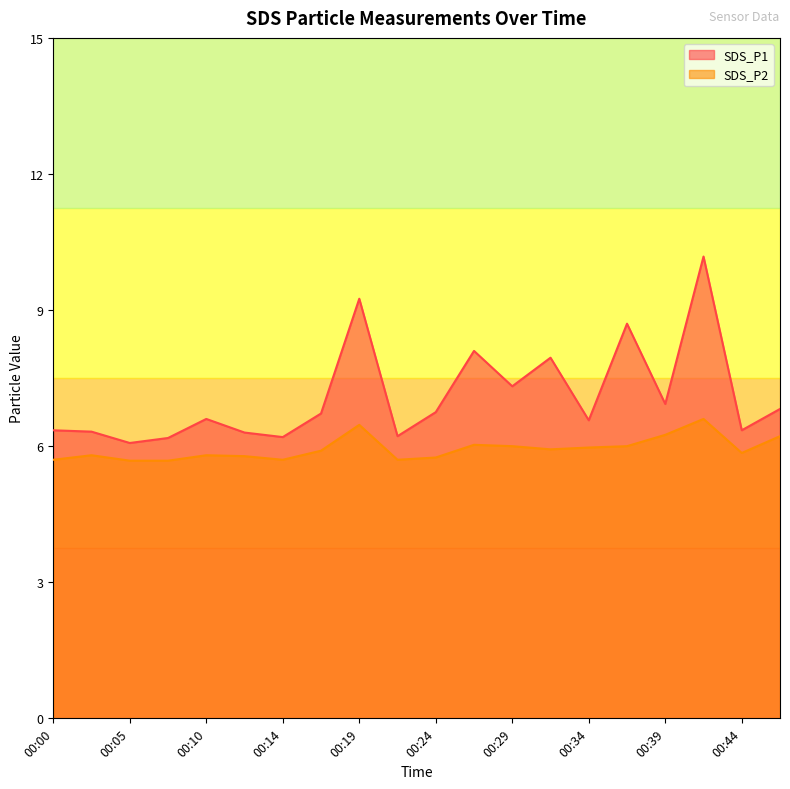

Reading right to left, list all the values displayed in this chart.

SDS_P1: 00:46=6.8	00:44=6.3	00:41=10.2	00:39=6.9	00:36=8.7	00:34=6.6	00:31=8.0	00:29=7.3	00:27=8.1	00:24=6.8	00:22=6.2	00:19=9.2	00:17=6.7	00:14=6.2	00:12=6.3	00:10=6.6	00:07=6.2	00:05=6.1	00:02=6.3	00:00=6.3
SDS_P2: 00:46=6.2	00:44=5.8	00:41=6.6	00:39=6.2	00:36=6.0	00:34=6.0	00:31=5.9	00:29=6.0	00:27=6.0	00:24=5.8	00:22=5.7	00:19=6.5	00:17=5.9	00:14=5.7	00:12=5.8	00:10=5.8	00:07=5.7	00:05=5.7	00:02=5.8	00:00=5.7